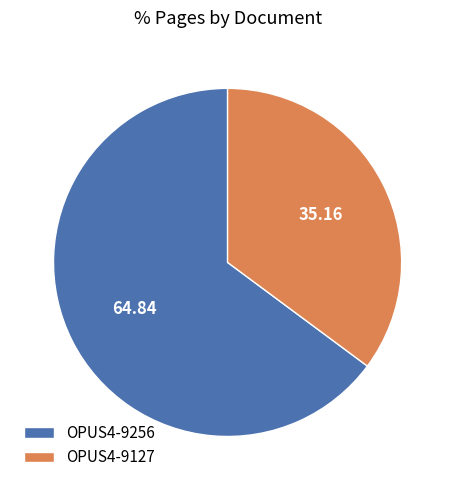

Is it true that OPUS4-9127 is 46% of the pie?

False